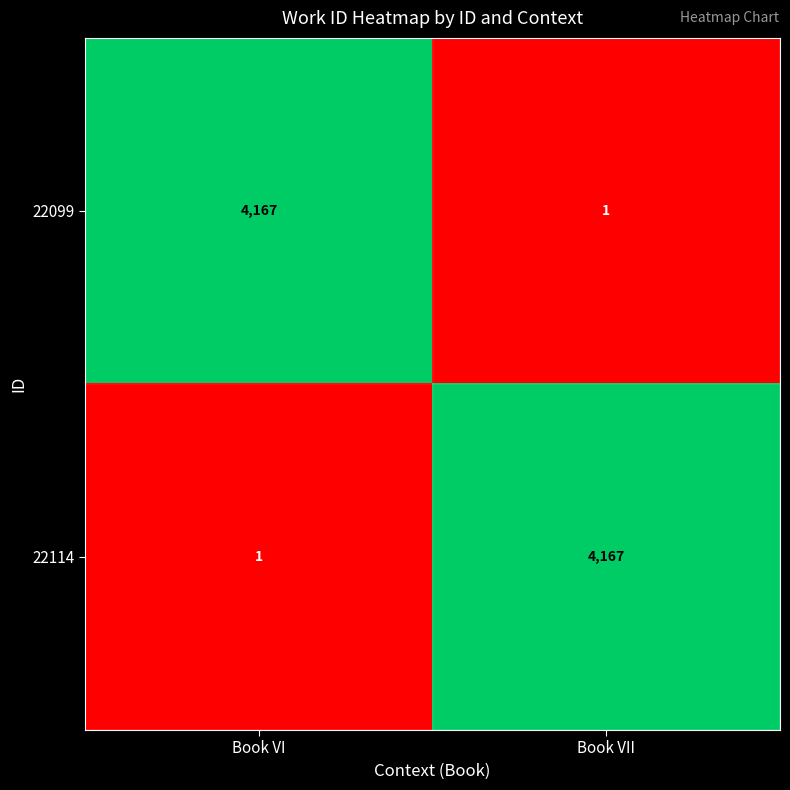

How many data points does each series have?

2